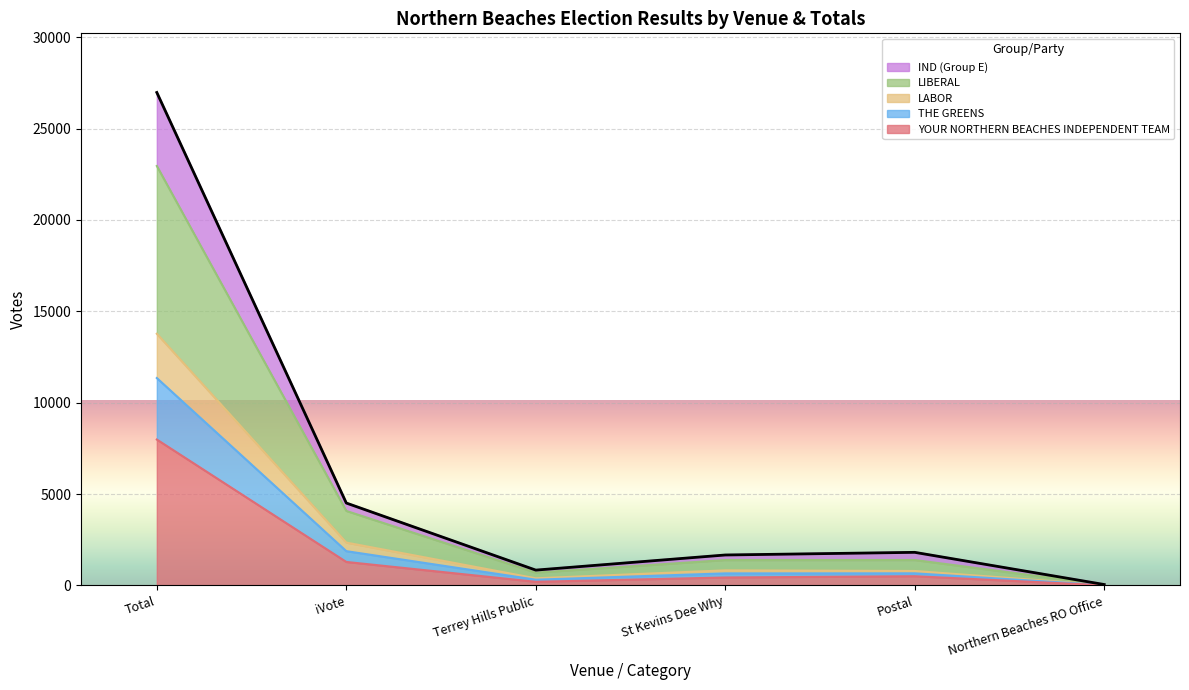

What is the label of the 5th point from the right?

iVote